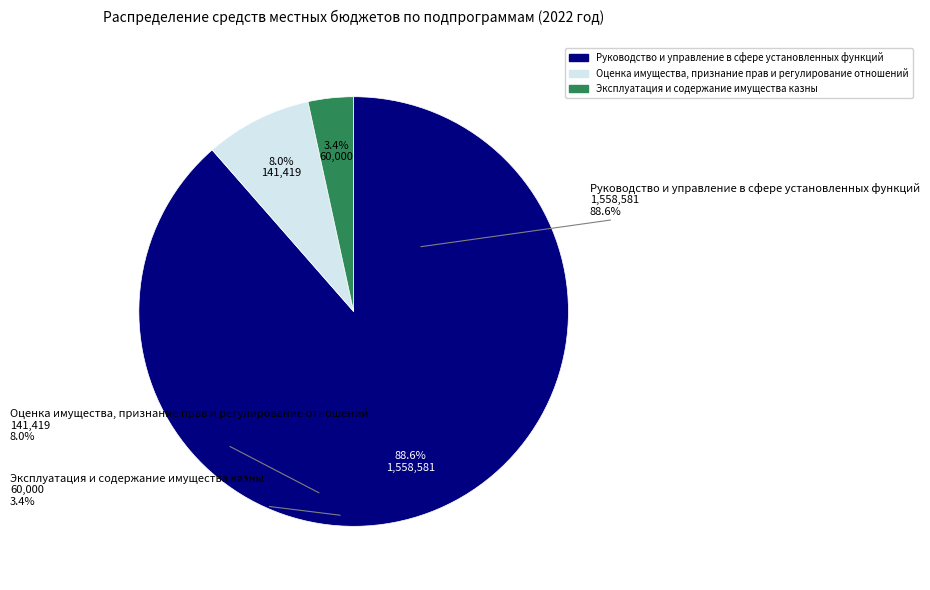

What is the smallest slice in the pie chart?

Эксплуатация и содержание имущества казны